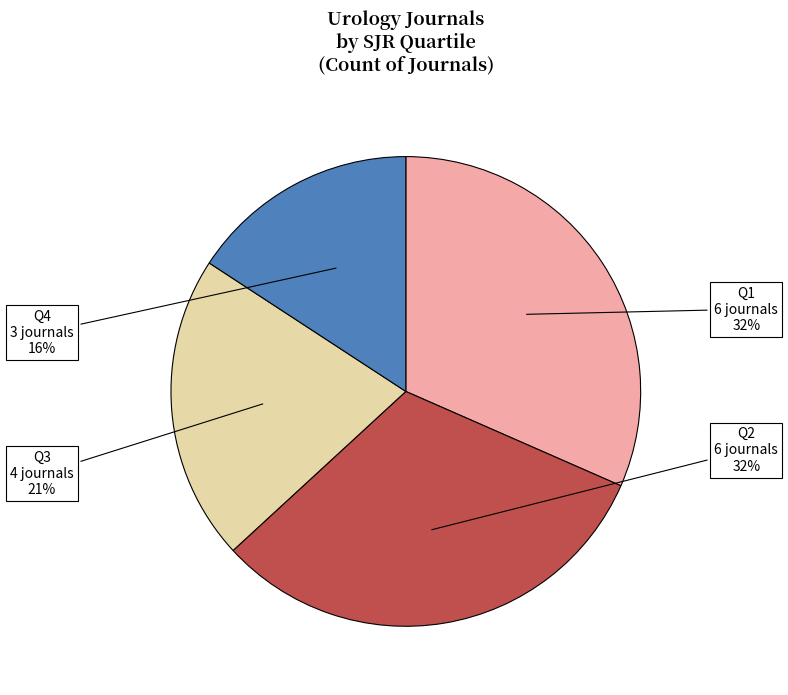

To the nearest percent, what portion does Q1 represent?

32%